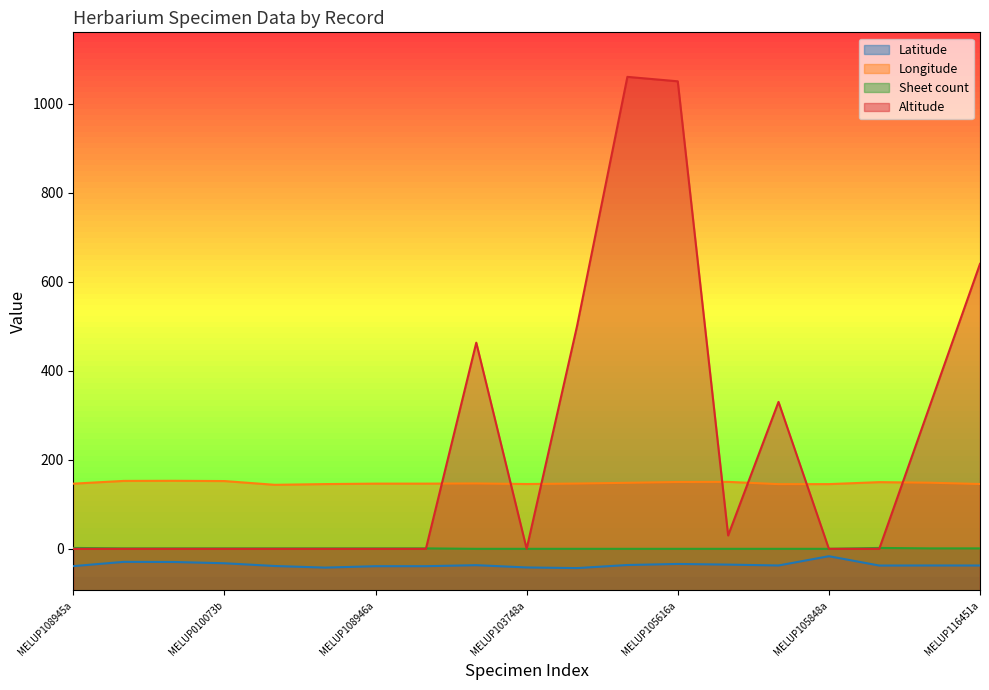

What is the difference between the highest and lowest values at MELUP105572a?

543.3